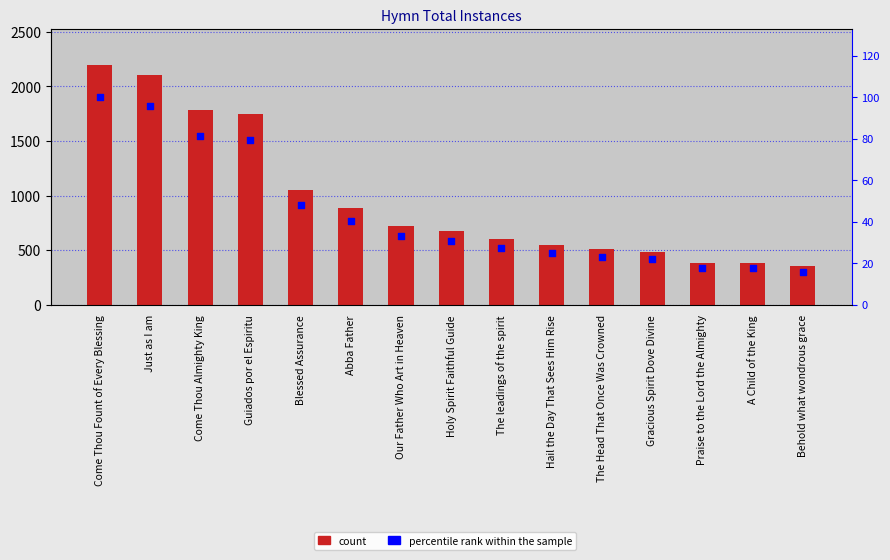

What are all the series names shown in the legend?

count, percentile rank within the sample